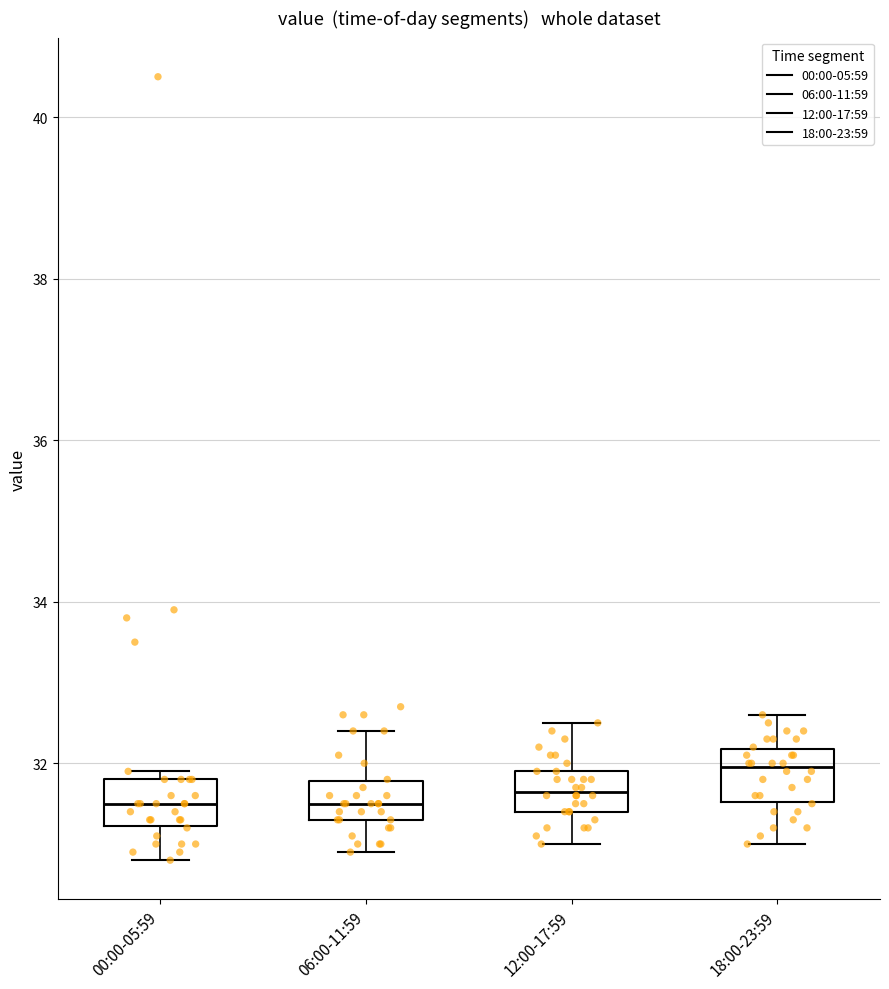

Where is the upper edge of the box for 12:00-17:59 on the y-axis? The values are not printed on the chart, so give them approximately, as read against the axis.

32.0